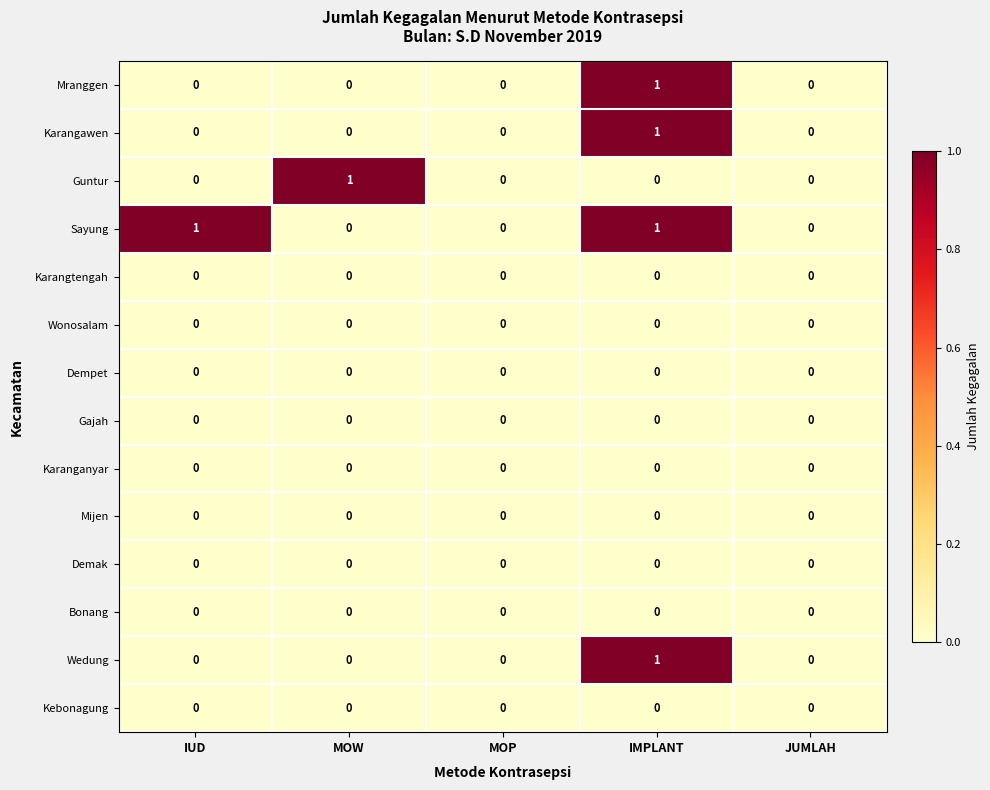

Which series changed the most between MOW and MOP?

Guntur